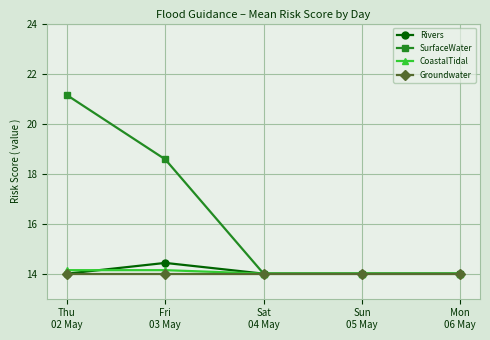

At how many categories does at least one series exceed 17?

2